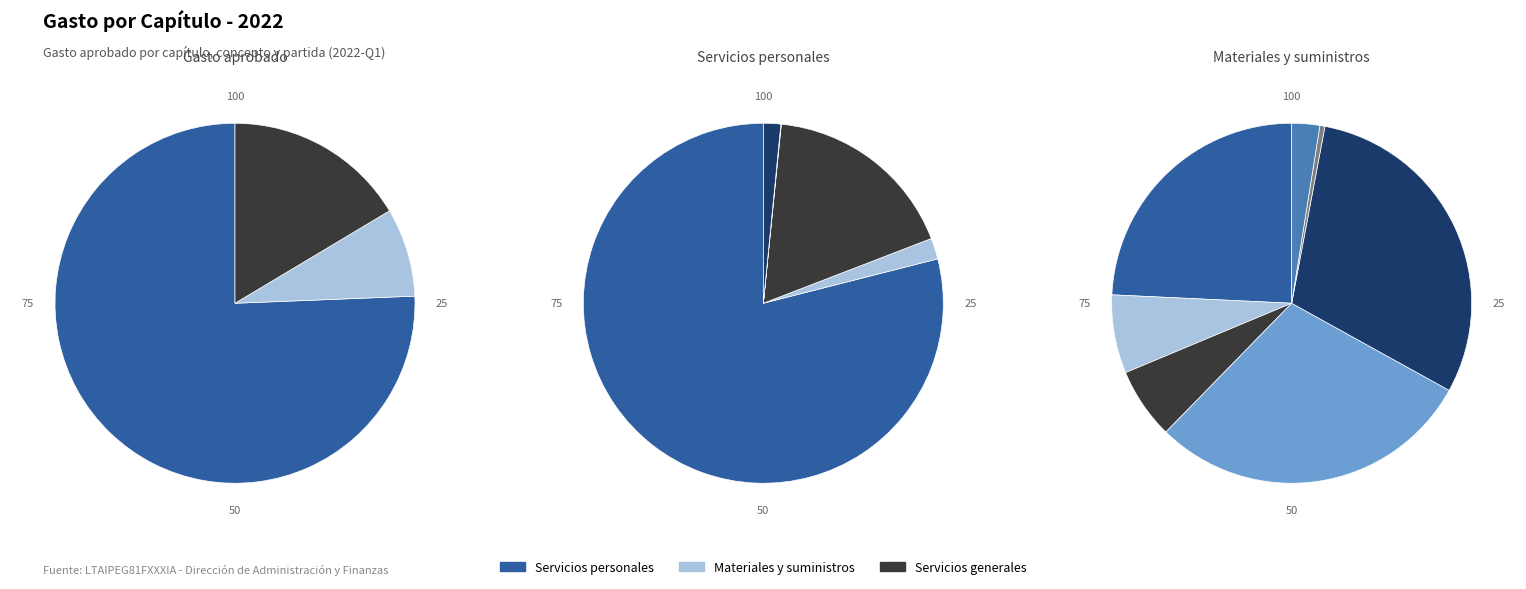

Is it true that Bienes muebles inmuebles e intangibles is 12% of the pie?

False